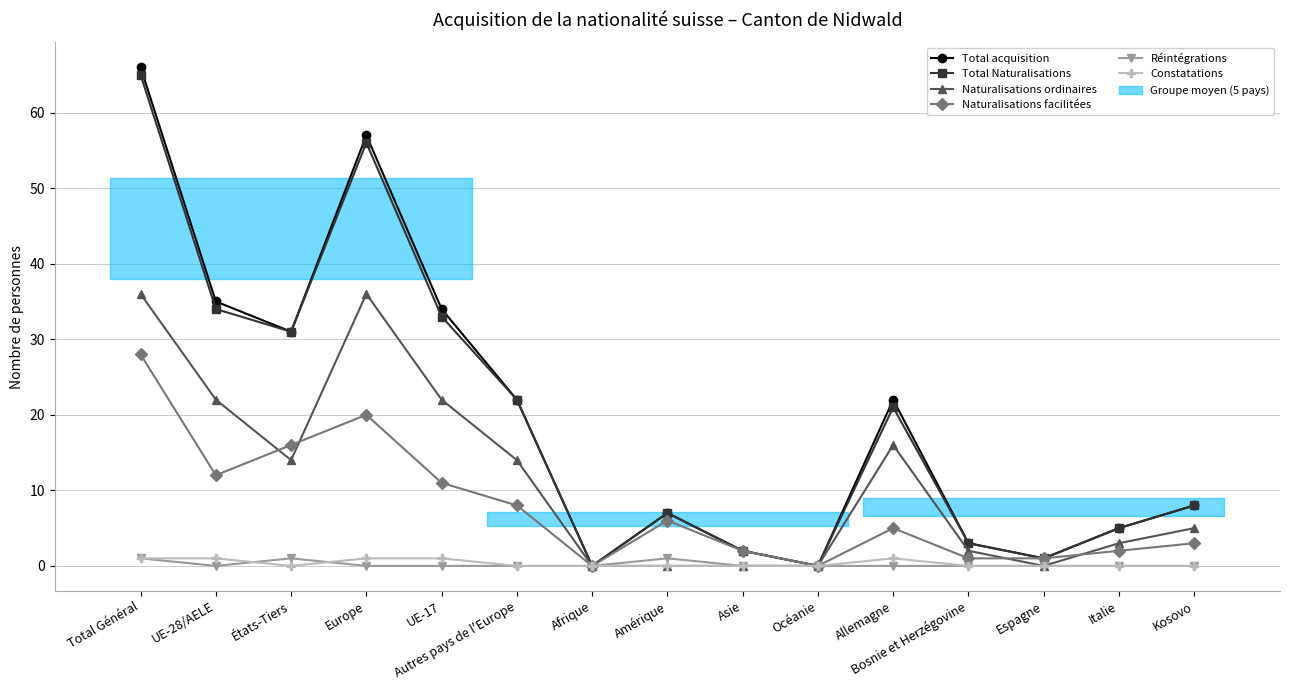

Reading left to right, extract all data points from this chart.

Total acquisition: 66	35	31	57	34	22	0	7	2	0	22	3	1	5	8
Total Naturalisations: 65	34	31	56	33	22	0	7	2	0	21	3	1	5	8
Naturalisations ordinaires: 36	22	14	36	22	14	0	0	0	0	16	2	0	3	5
Naturalisations facilitées: 28	12	16	20	11	8	0	6	2	0	5	1	1	2	3
Réintégrations: 1	0	1	0	0	0	0	1	0	0	0	0	0	0	0
Constatations: 1	1	0	1	1	0	0	0	0	0	1	0	0	0	0